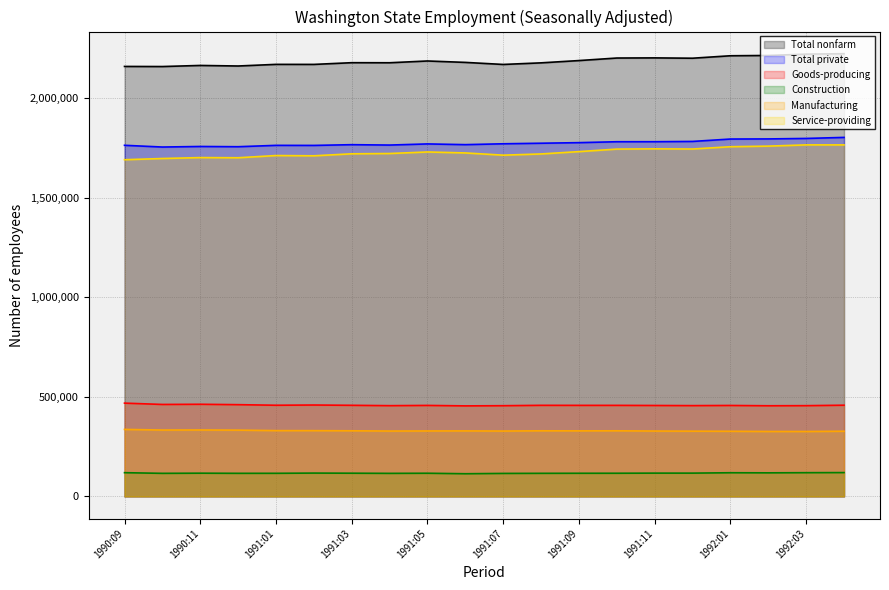

How many data points in Total nonfarm are above 2178400?

9